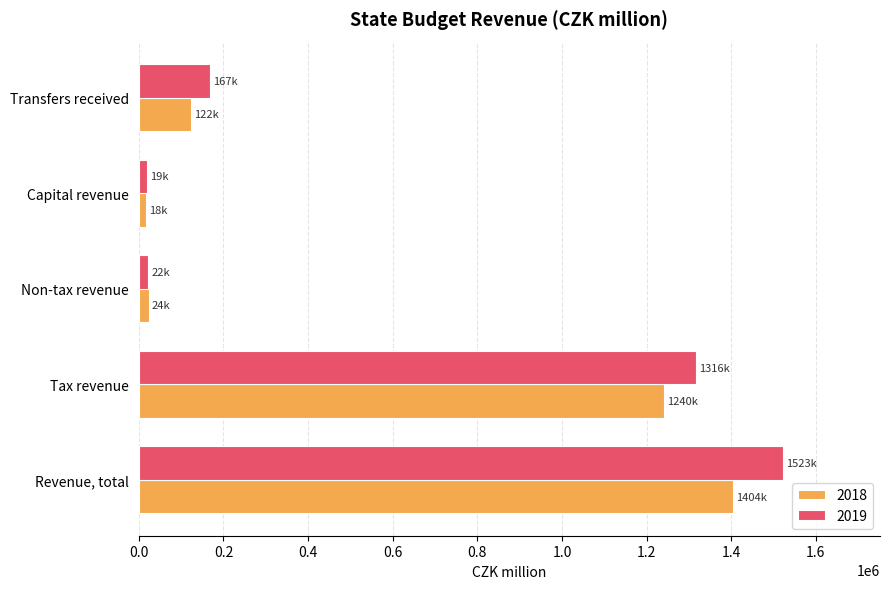

At which label does 2018 reach its peak?

Revenue, total